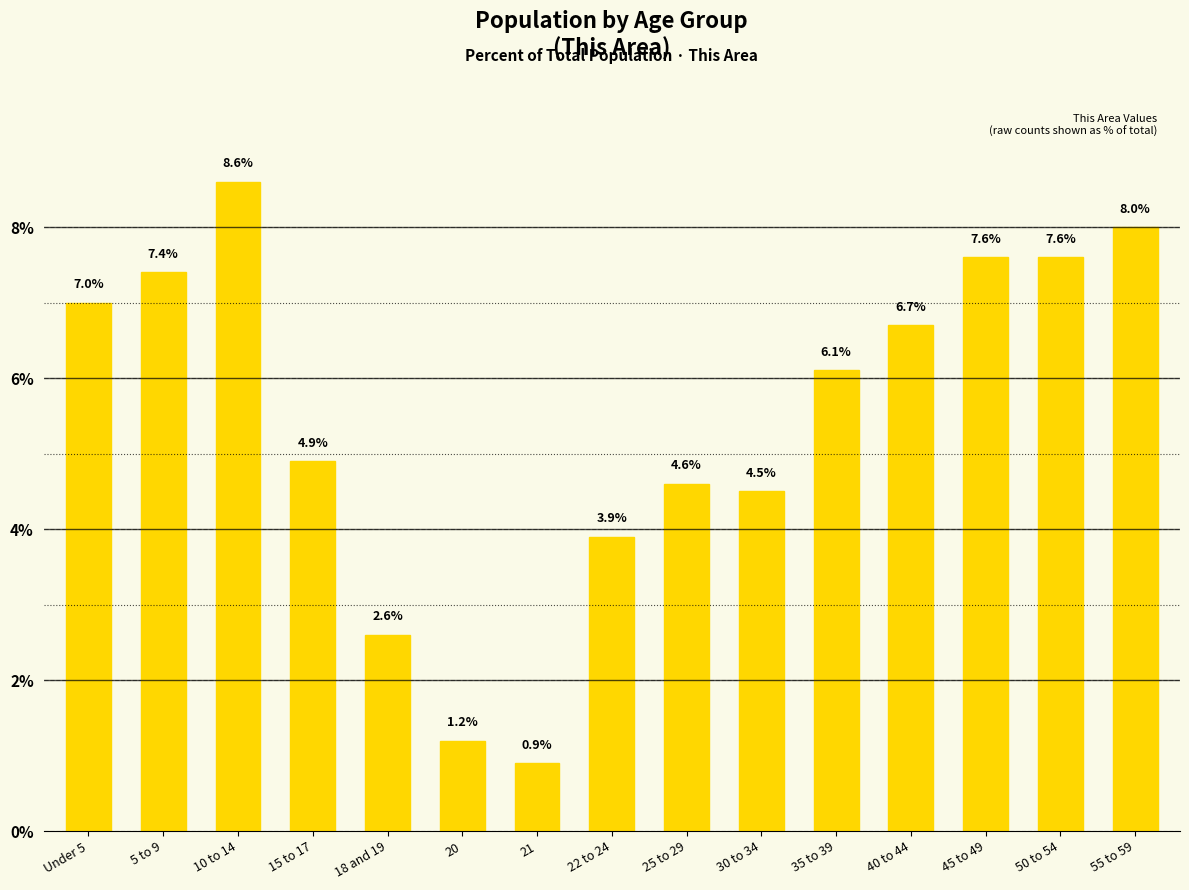

What is the label of the 8th bar from the left?

22 to 24